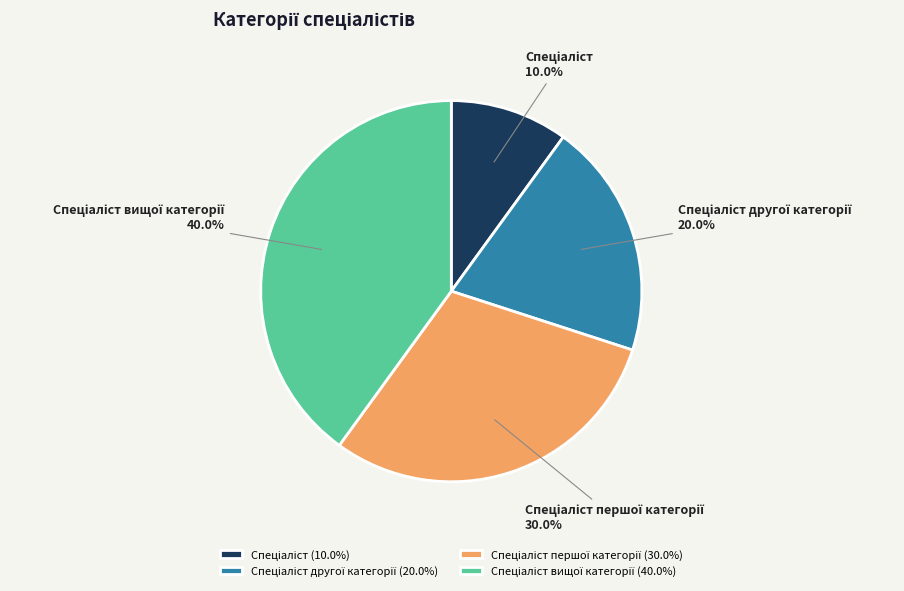

Is there any slice that represents more than half of the pie?

No